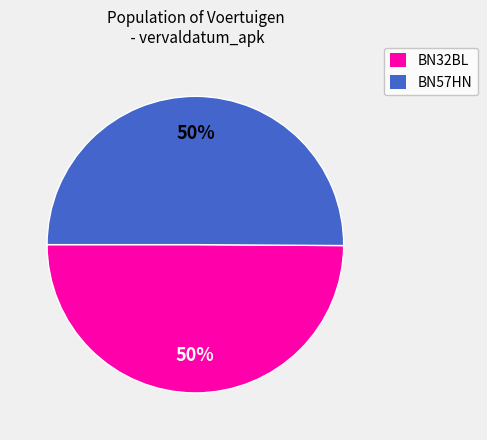

Is the sum of BN57HN and BN32BL greater than half?

Yes